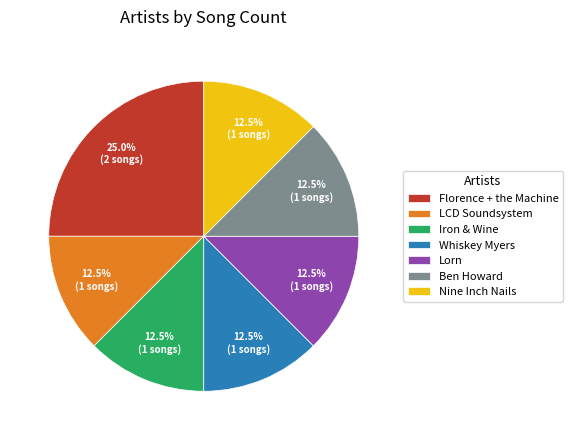

What is the largest slice in the pie chart?

Florence + the Machine